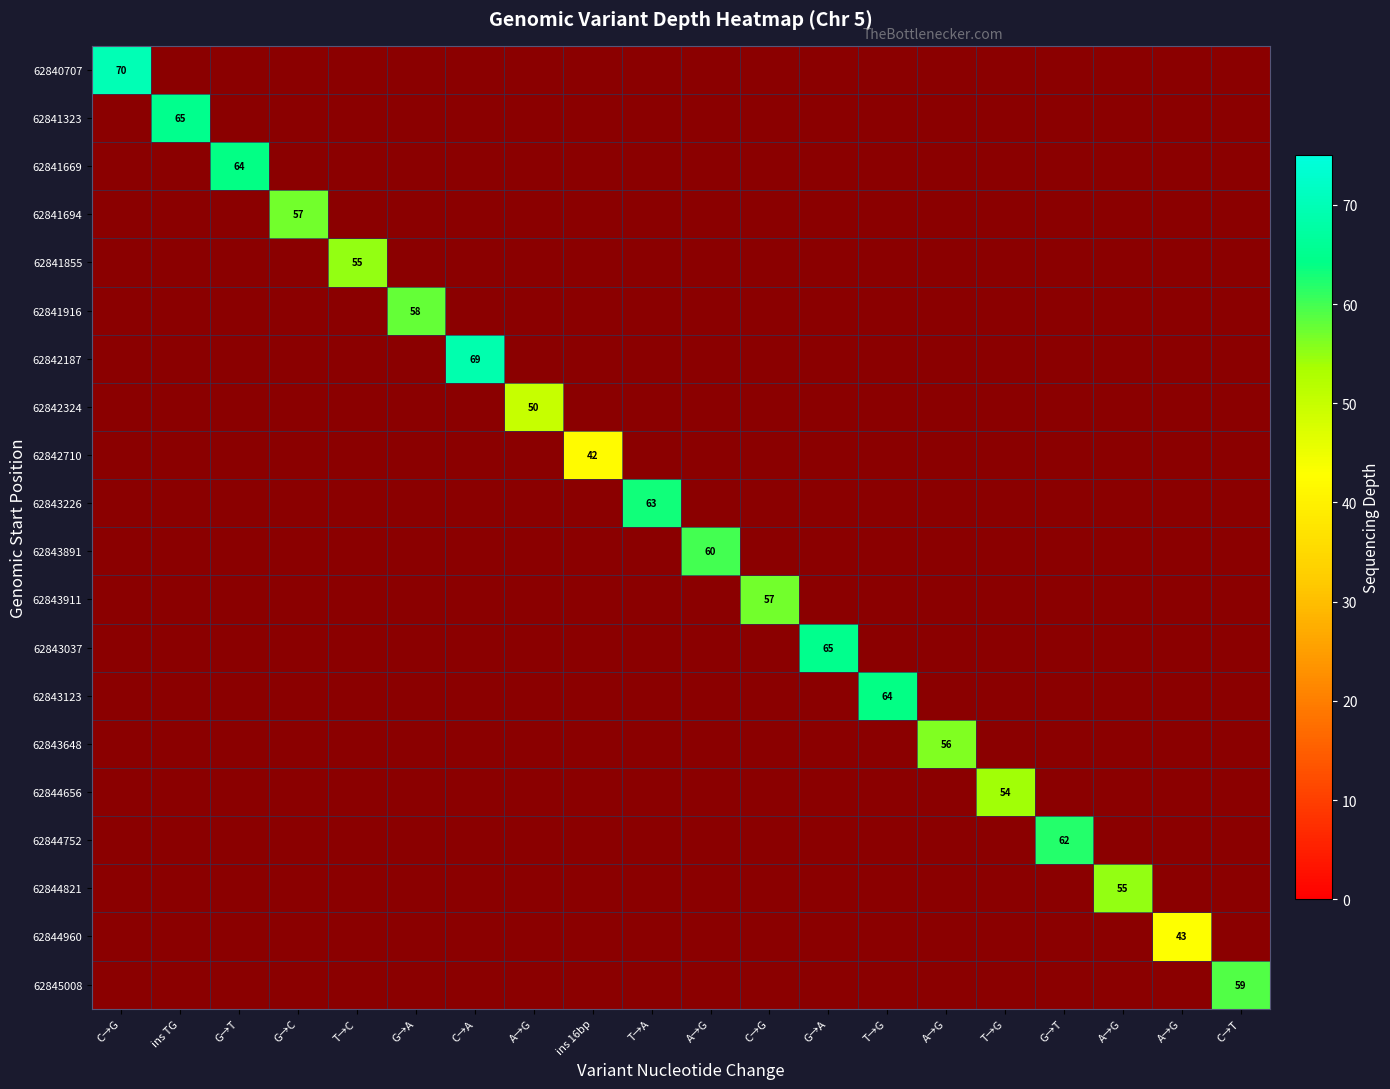

Which series has the largest range (max minus min)?

62840707